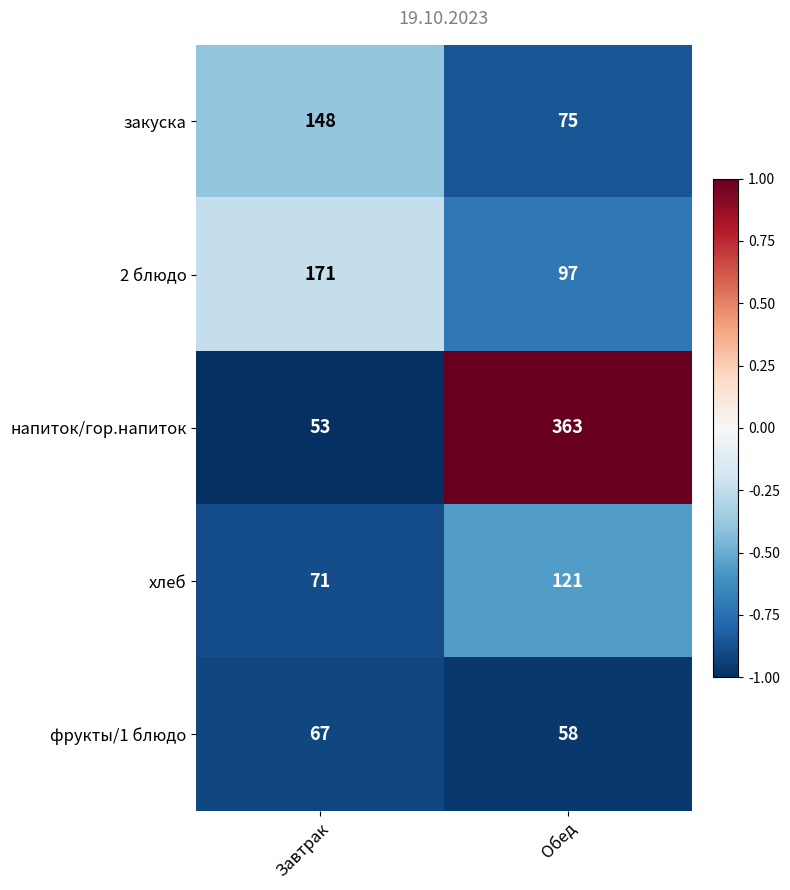

At which category does the chart reach its peak across all series?

Обед